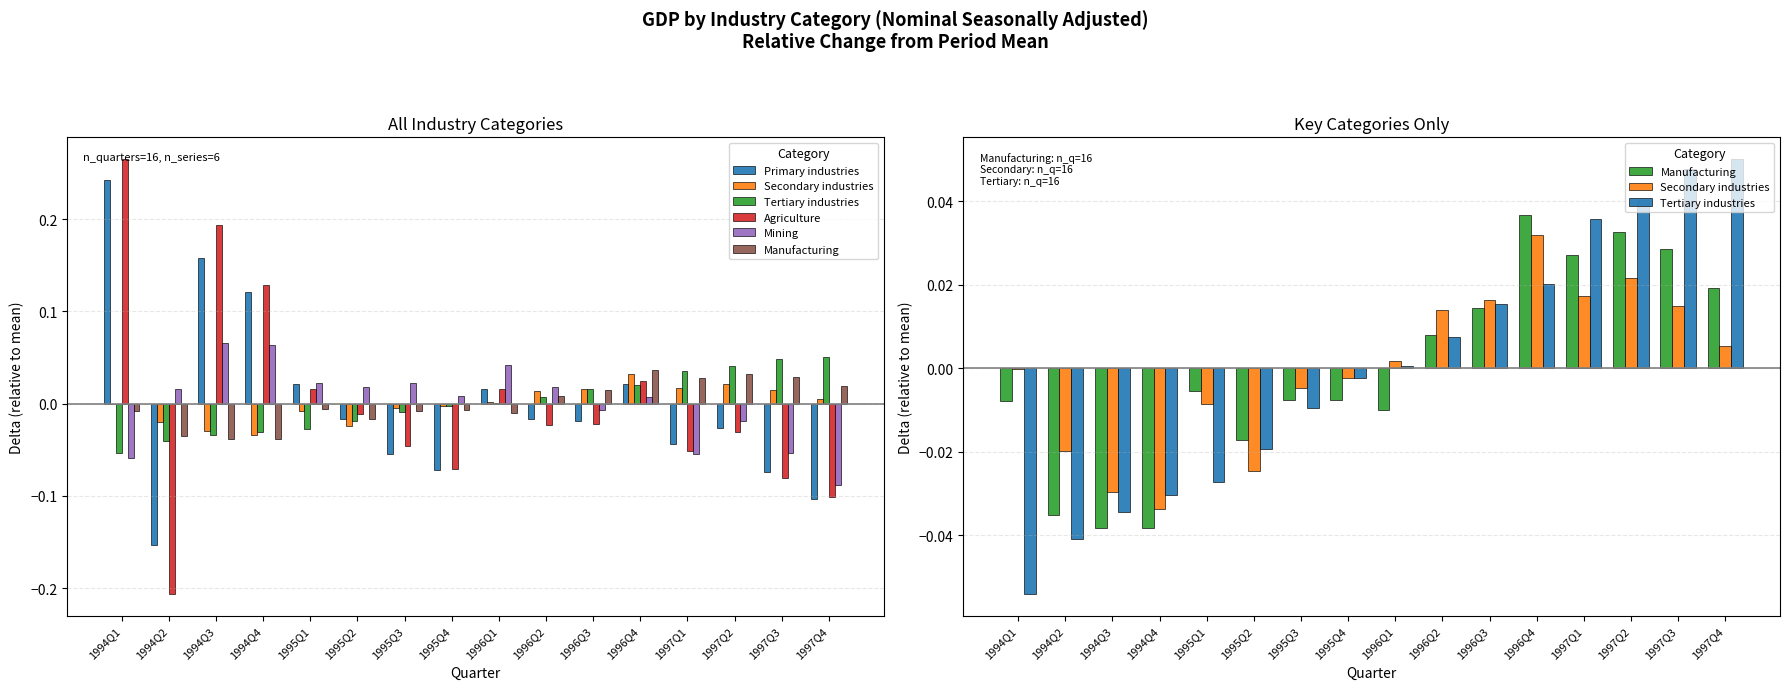

Where is Tertiary industries nearest to the value 0?

1996Q1